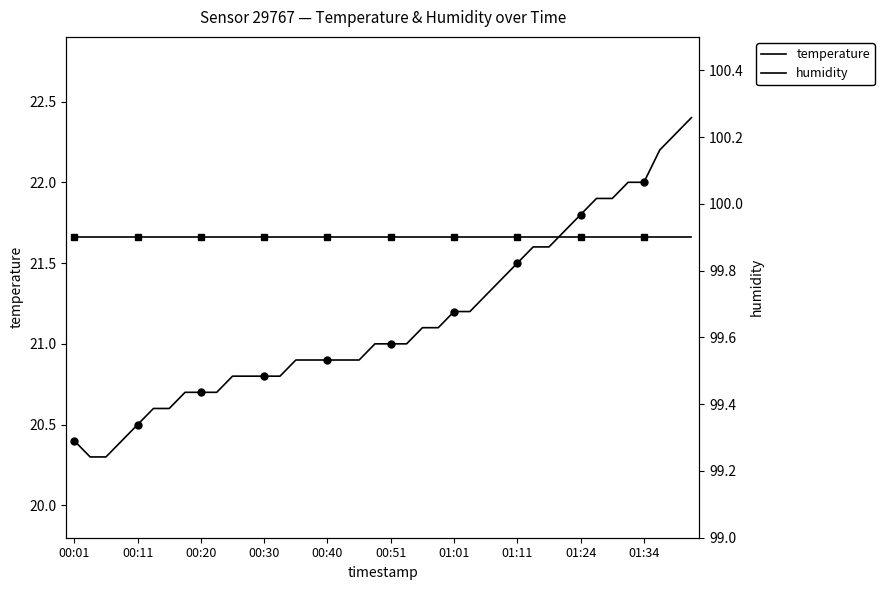

True or false: temperature has more than 2 interior local peaks.

False